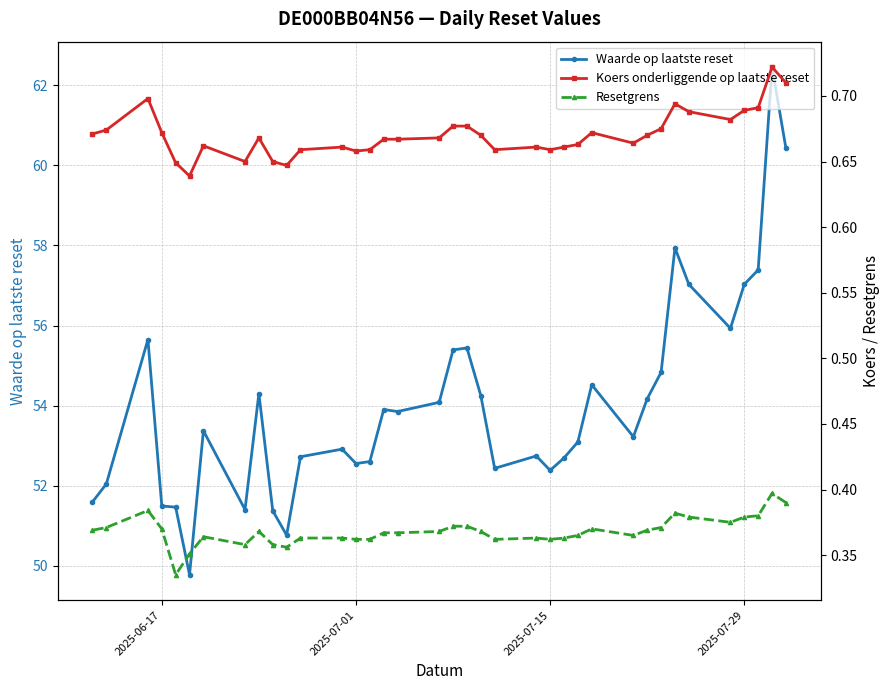

What is the label of the 34th point from the right?

2025-07-29